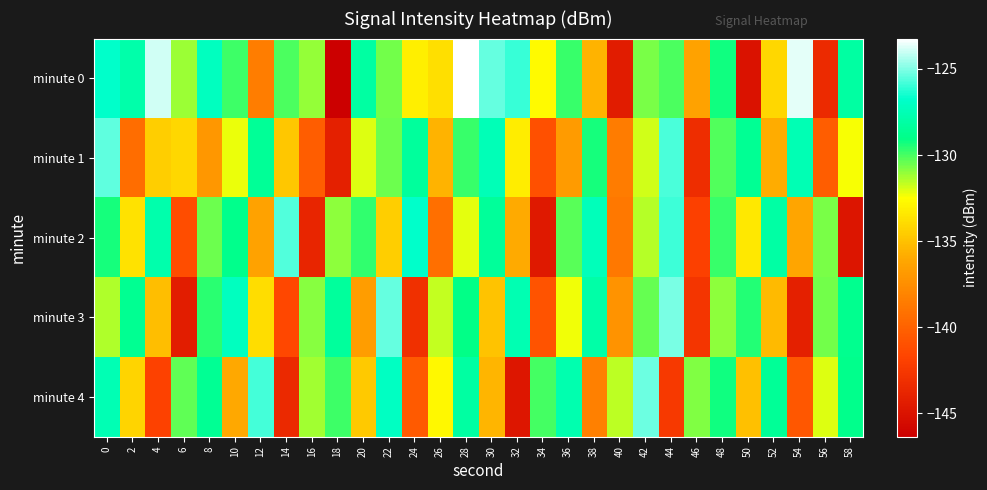

Reading left to right, list all the values displayed in this chart.

minute 0: 0=-126.8	2=-127.9	4=-124.0	6=-131.1	8=-127.1	10=-129.9	12=-138.4	14=-130.1	16=-131.0	18=-146.4	20=-128.2	22=-130.6	24=-133.2	26=-133.7	28=-123.2	30=-125.4	32=-126.0	34=-132.7	36=-129.8	38=-135.5	40=-144.4	42=-130.7	44=-130.0	46=-136.4	48=-129.2	50=-145.1	52=-134.1	54=-123.6	56=-143.4	58=-128.2
minute 1: 0=-125.5	2=-139.3	4=-134.4	6=-134.1	8=-137.0	10=-132.2	12=-128.5	14=-134.8	16=-140.3	18=-144.1	20=-132.0	22=-130.5	24=-128.3	26=-135.6	28=-129.8	30=-127.4	32=-133.2	34=-141.0	36=-136.7	38=-129.3	40=-138.5	42=-131.9	44=-125.7	46=-143.2	48=-130.1	50=-128.6	52=-135.8	54=-127.5	56=-140.3	58=-132.4
minute 2: 0=-129.3	2=-133.7	4=-127.8	6=-141.2	8=-130.5	10=-128.9	12=-136.4	14=-125.6	16=-143.8	18=-131.0	20=-129.7	22=-134.5	24=-126.8	26=-139.3	28=-132.1	30=-128.4	32=-135.9	34=-144.6	36=-130.2	38=-127.3	40=-138.7	42=-131.5	44=-125.9	46=-142.0	48=-129.8	50=-133.4	52=-128.1	54=-136.2	56=-130.7	58=-144.9
minute 3: 0=-131.4	2=-128.7	4=-135.1	6=-144.3	8=-129.6	10=-127.2	12=-133.8	14=-141.5	16=-130.9	18=-128.3	20=-136.6	22=-125.4	24=-143.1	26=-131.7	28=-129.1	30=-134.9	32=-127.6	34=-140.8	36=-132.3	38=-128.0	40=-137.2	42=-130.4	44=-125.1	46=-142.7	48=-131.0	50=-129.5	52=-135.3	54=-144.1	56=-130.6	58=-128.8
minute 4: 0=-127.5	2=-134.2	4=-141.9	6=-130.3	8=-128.6	10=-136.0	12=-125.8	14=-143.5	16=-131.2	18=-129.9	20=-134.7	22=-127.1	24=-140.4	26=-132.8	28=-128.2	30=-135.5	32=-144.8	34=-130.0	36=-127.7	38=-138.3	40=-131.6	42=-125.3	44=-142.4	46=-130.8	48=-129.2	50=-135.0	52=-128.5	54=-140.6	56=-132.0	58=-128.9